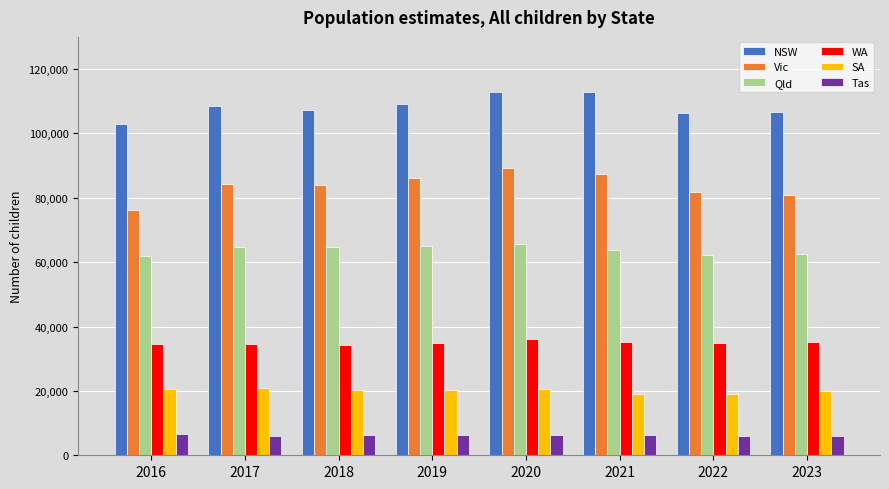

What is the smallest value displayed?

5901